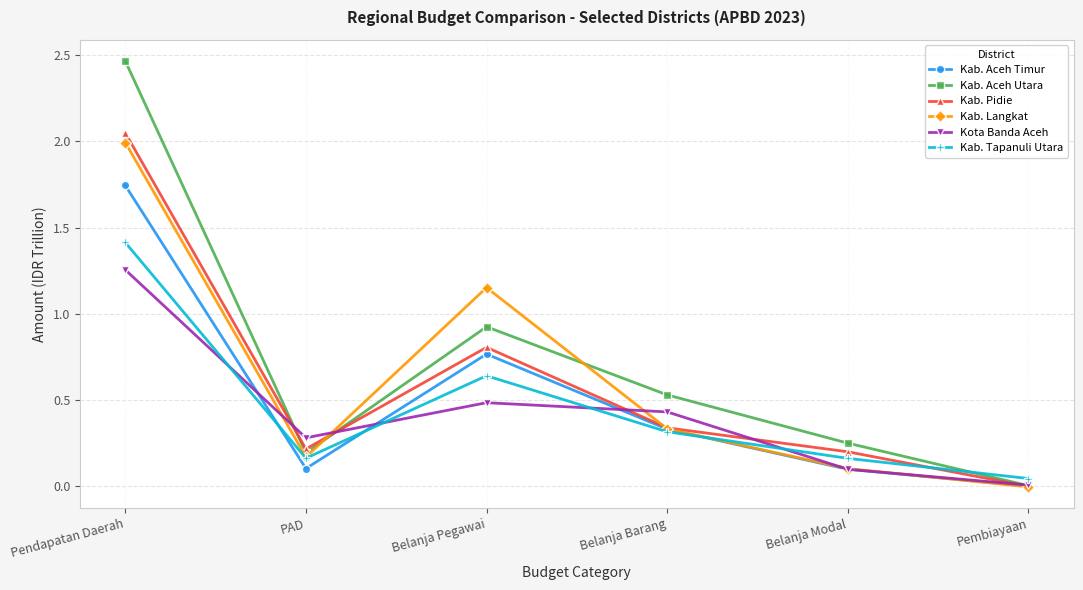

What is the label of the 3rd point from the right?

Belanja Barang